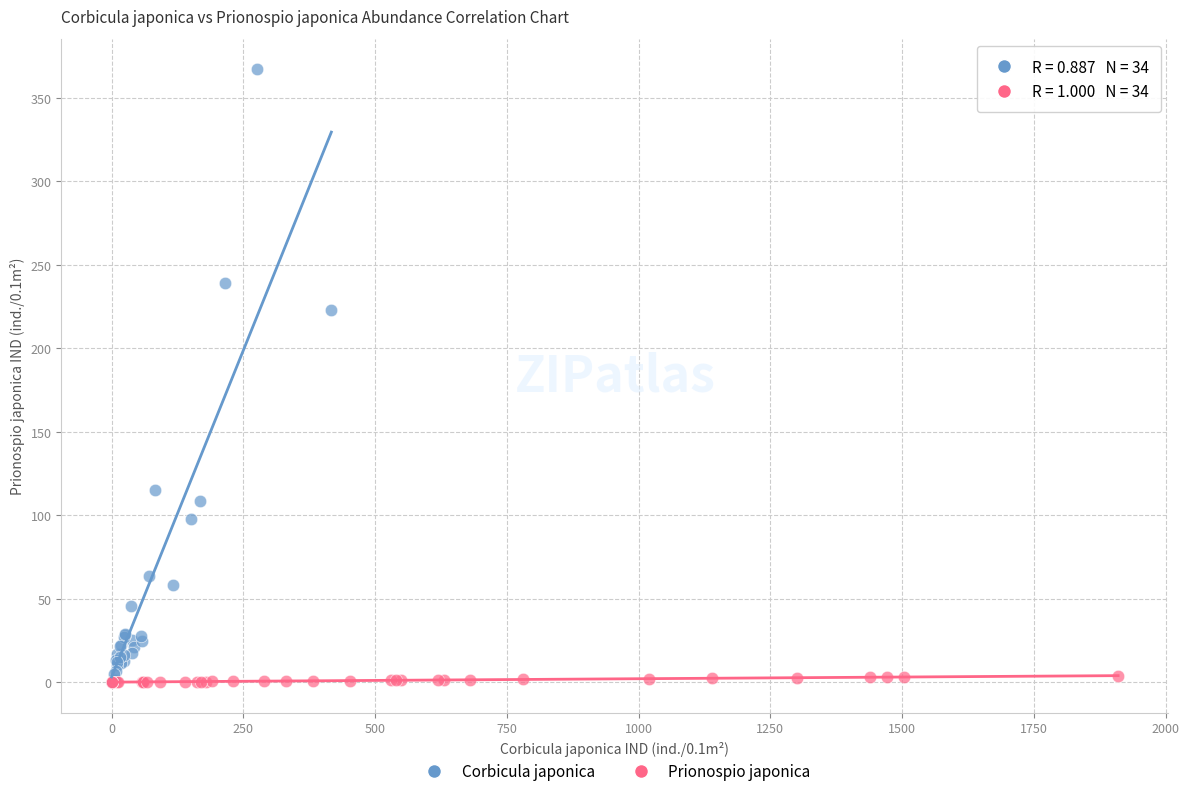

Which series reaches the maximum Y coordinate?

Corbicula japonica